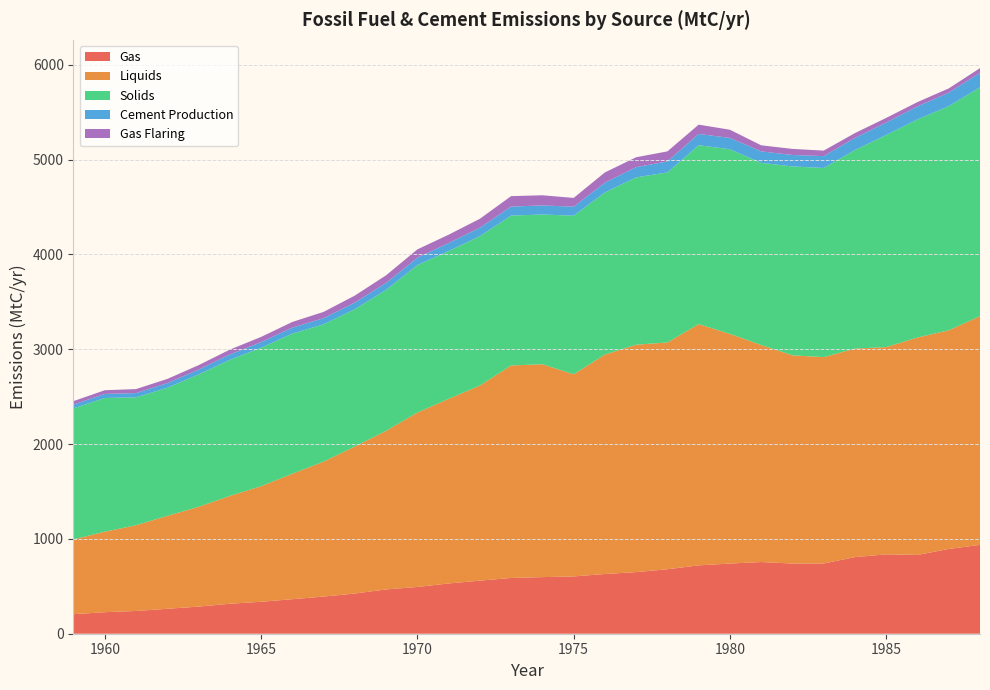

Reading left to right, transcribe all the data shown in this chart.

Gas: 1959=206	1960=227	1961=240	1962=263	1963=286	1964=316	1965=337	1966=364	1967=392	1968=424	1969=467	1970=493	1971=530	1972=560	1973=588	1974=597	1975=604	1976=630	1977=650	1978=680	1979=721	1980=740	1981=756	1982=740	1983=741	1984=808	1985=837	1986=831	1987=894	1988=937
Liquids: 1959=789	1960=849	1961=904	1962=980	1963=1052	1964=1137	1965=1219	1966=1323	1967=1423	1968=1551	1969=1673	1970=1839	1971=1947	1972=2057	1973=2241	1974=2245	1975=2132	1976=2314	1977=2398	1978=2392	1979=2544	1980=2422	1981=2289	1982=2196	1983=2176	1984=2199	1985=2186	1986=2293	1987=2306	1988=2412
Solids: 1959=1382	1960=1410	1961=1349	1962=1351	1963=1396	1964=1435	1965=1460	1966=1478	1967=1448	1968=1448	1969=1486	1970=1556	1971=1559	1972=1576	1973=1581	1974=1579	1975=1673	1976=1710	1977=1765	1978=1793	1979=1887	1980=1947	1981=1921	1982=1992	1983=1995	1984=2094	1985=2237	1986=2300	1987=2364	1988=2414
Cement Production: 1959=40	1960=43	1961=45	1962=49	1963=51	1964=57	1965=59	1966=63	1967=65	1968=70	1969=74	1970=78	1971=84	1972=89	1973=95	1974=96	1975=95	1976=103	1977=108	1978=116	1979=119	1980=120	1981=121	1982=121	1983=125	1984=128	1985=131	1986=137	1987=143	1988=152
Gas Flaring: 1959=36	1960=39	1961=42	1962=44	1963=47	1964=51	1965=55	1966=60	1967=66	1968=73	1969=80	1970=87	1971=88	1972=94	1973=110	1974=107	1975=92	1976=108	1977=104	1978=106	1979=98	1980=86	1981=64	1982=64	1983=58	1984=51	1985=49	1986=46	1987=44	1988=50